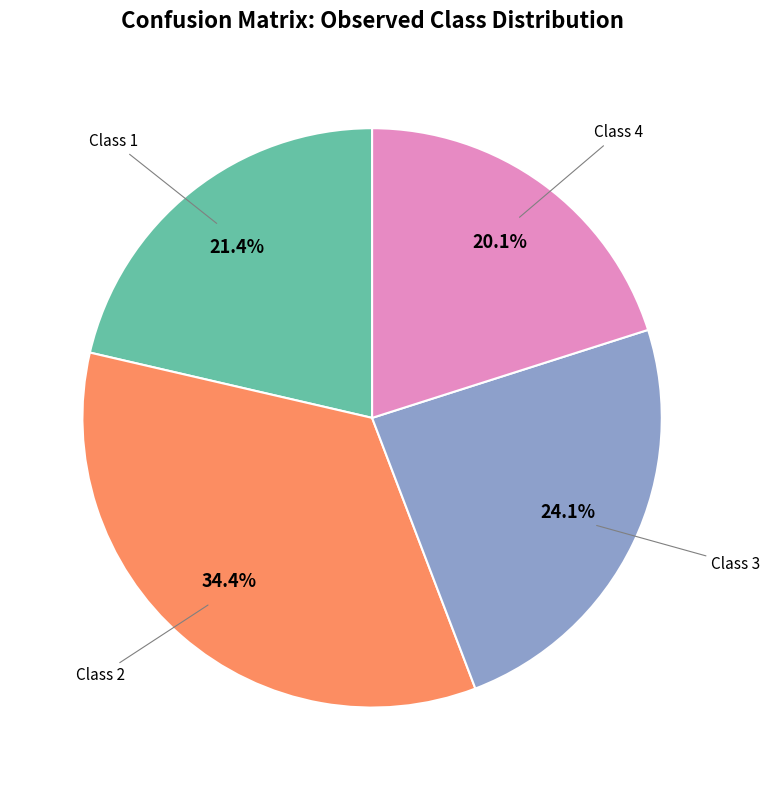

Is there any slice that represents more than half of the pie?

No